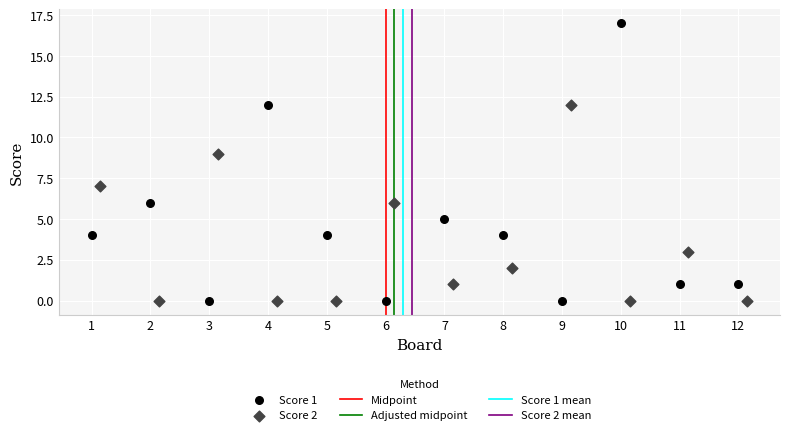

Which series has the largest Y range (max minus min)?

Score 1